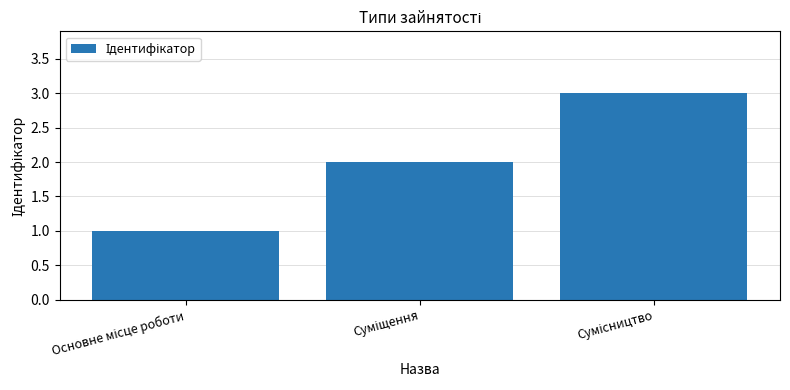

Reading right to left, list all the values displayed in this chart.

3	2	1